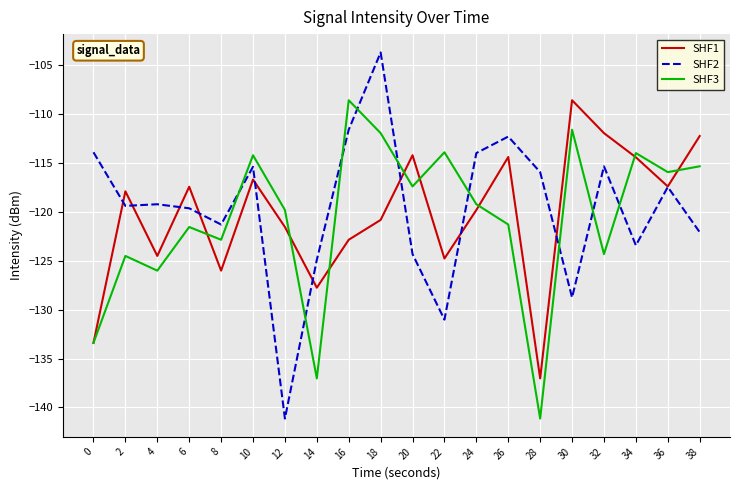

Rank the series at 6 from lowest to highest value.

SHF3, SHF2, SHF1